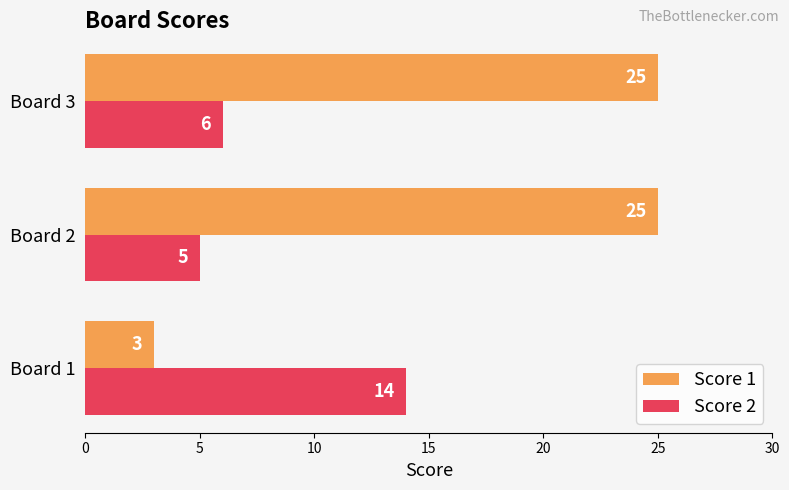

How many Score 1 values are between 3 and 25?

3